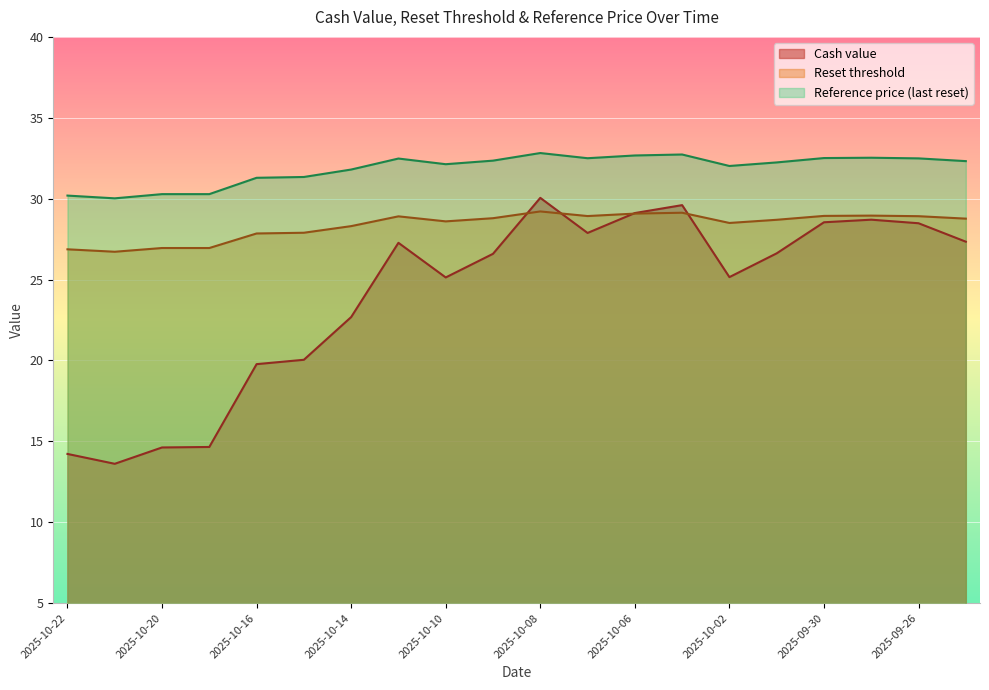

Reading left to right, list all the values displayed in this chart.

Cash value: 2025-10-22=14.2	2025-10-21=13.6	2025-10-20=14.6	2025-10-17=14.7	2025-10-16=19.8	2025-10-15=20.0	2025-10-14=22.7	2025-10-13=27.3	2025-10-10=25.1	2025-10-09=26.6	2025-10-08=30.1	2025-10-07=27.9	2025-10-06=29.1	2025-10-03=29.6	2025-10-02=25.1	2025-10-01=26.6	2025-09-30=28.5	2025-09-29=28.7	2025-09-26=28.5	2025-09-25=27.3
Reset threshold: 2025-10-22=26.9	2025-10-21=26.7	2025-10-20=26.9	2025-10-17=26.9	2025-10-16=27.8	2025-10-15=27.9	2025-10-14=28.3	2025-10-13=28.9	2025-10-10=28.6	2025-10-09=28.8	2025-10-08=29.2	2025-10-07=28.9	2025-10-06=29.1	2025-10-03=29.1	2025-10-02=28.5	2025-10-01=28.7	2025-09-30=28.9	2025-09-29=29.0	2025-09-26=28.9	2025-09-25=28.8
Reference price (last reset): 2025-10-22=30.2	2025-10-21=30.0	2025-10-20=30.3	2025-10-17=30.3	2025-10-16=31.3	2025-10-15=31.3	2025-10-14=31.8	2025-10-13=32.5	2025-10-10=32.1	2025-10-09=32.4	2025-10-08=32.8	2025-10-07=32.5	2025-10-06=32.7	2025-10-03=32.7	2025-10-02=32.0	2025-10-01=32.2	2025-09-30=32.5	2025-09-29=32.5	2025-09-26=32.5	2025-09-25=32.3